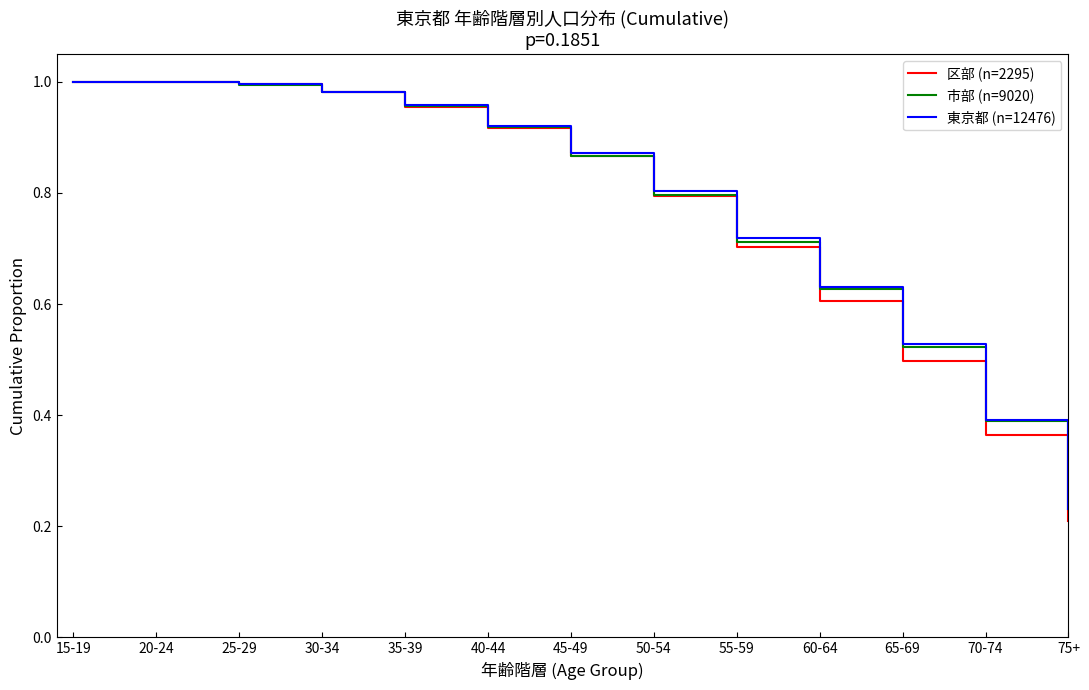

What is the sum of all 東京都 (n=12476) values?

10.0